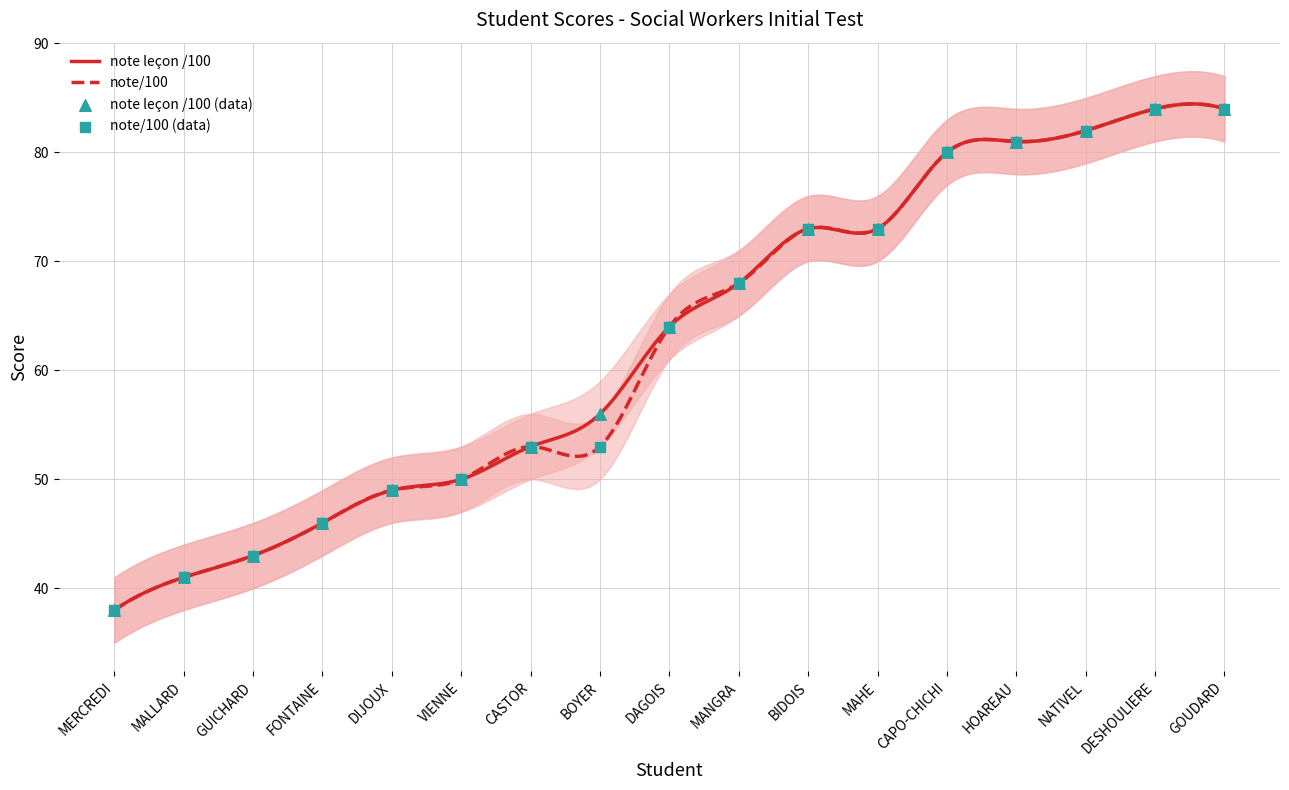

Which series has the largest total across all categories?

note leçon /100